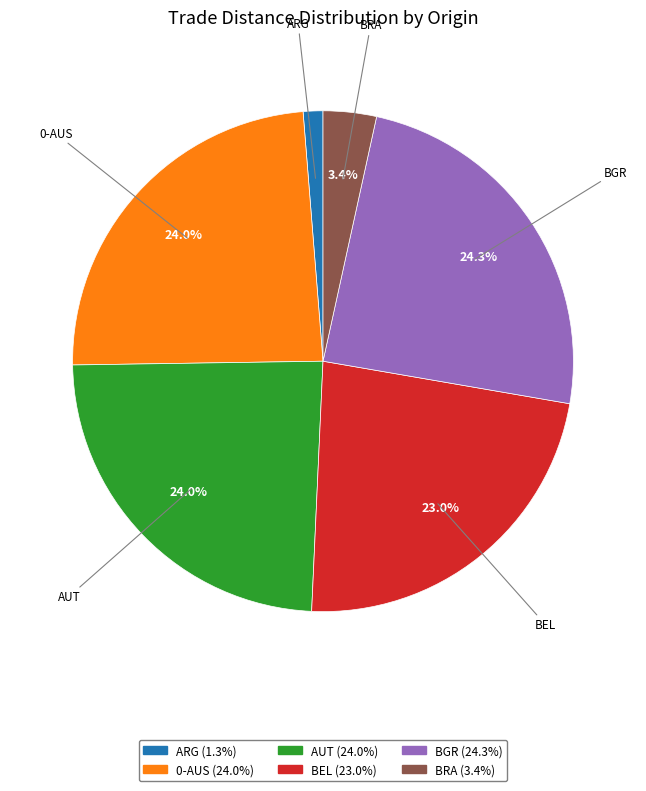

What is the smallest slice in the pie chart?

ARG